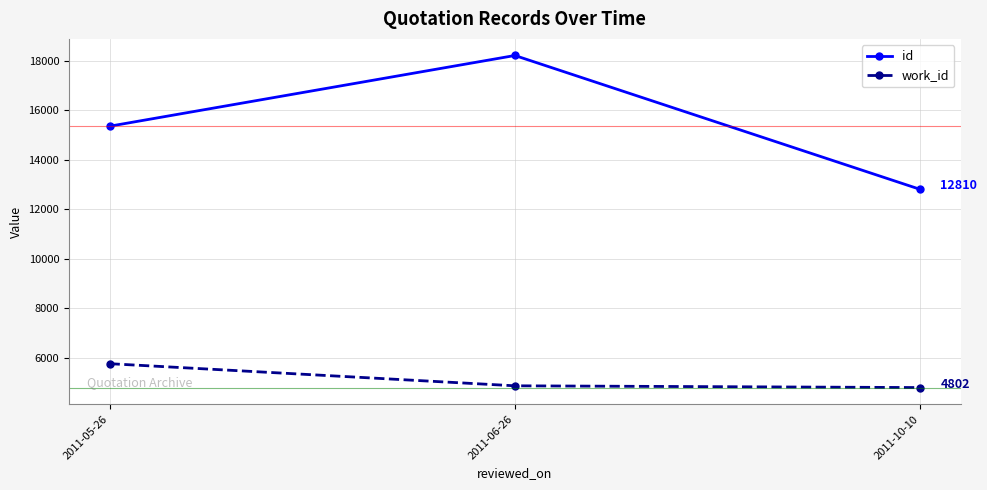

Reading left to right, what are all the values shown in this chart?

id: 2011-05-26=15362	2011-06-26=18220	2011-10-10=12810
work_id: 2011-05-26=5767	2011-06-26=4873	2011-10-10=4802